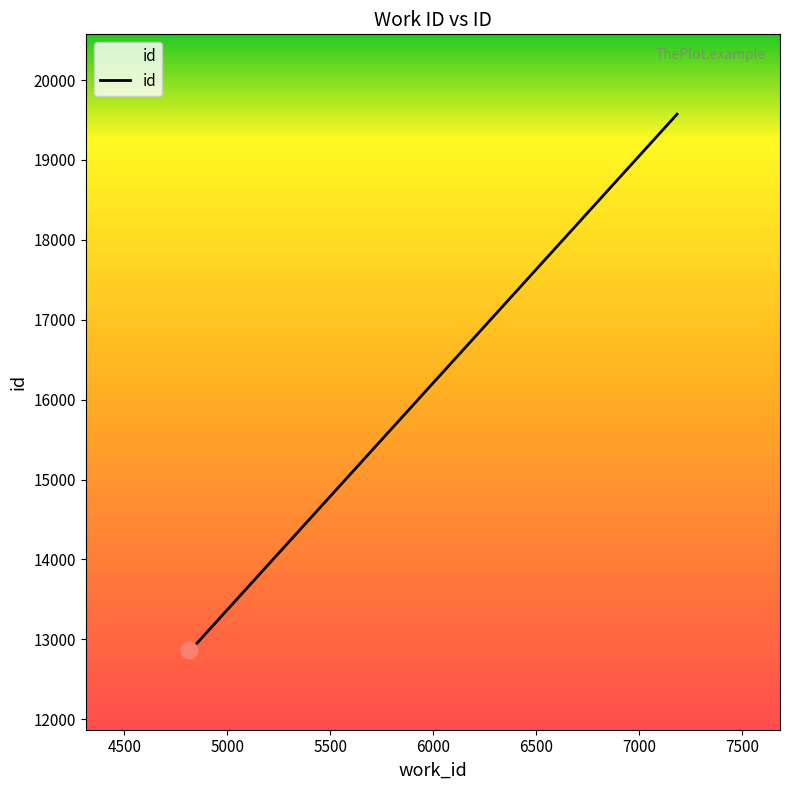

What is the difference between the maximum and minimum values?

6705